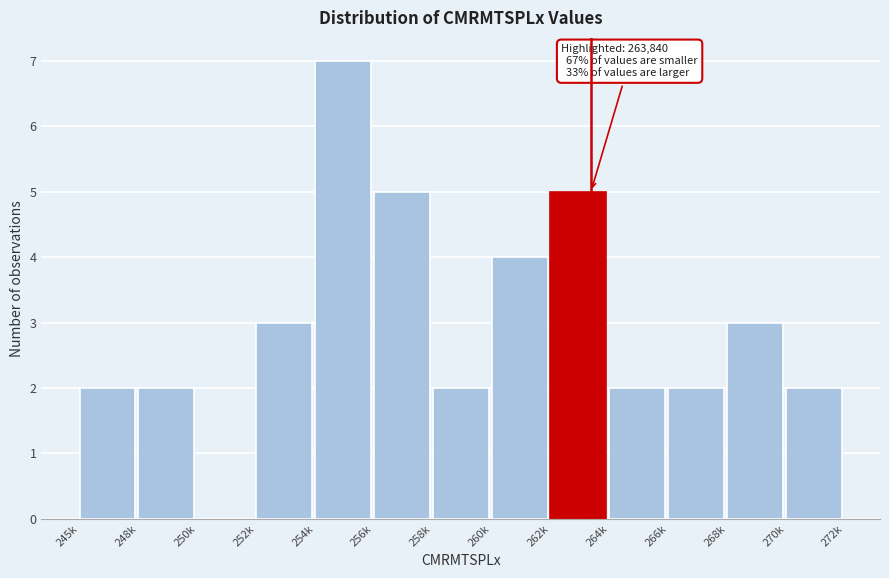

Reading right to left, transcribe all the data shown in this chart.

270k=2	268k=3	266k=2	264k=2	262k=5	260k=4	258k=2	256k=5	254k=7	252k=3	250k=0	248k=2	245k=2